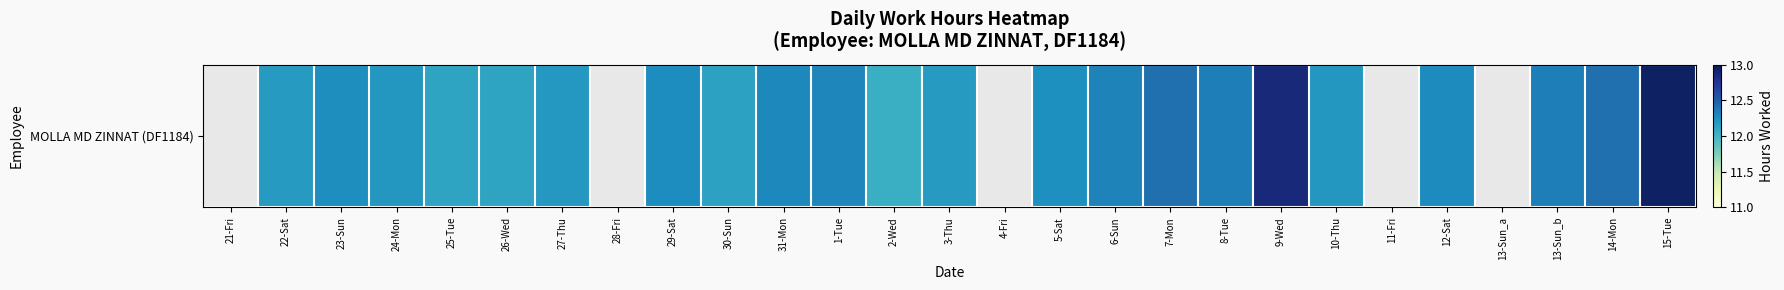

Read the value at 31-Mon.

12.3